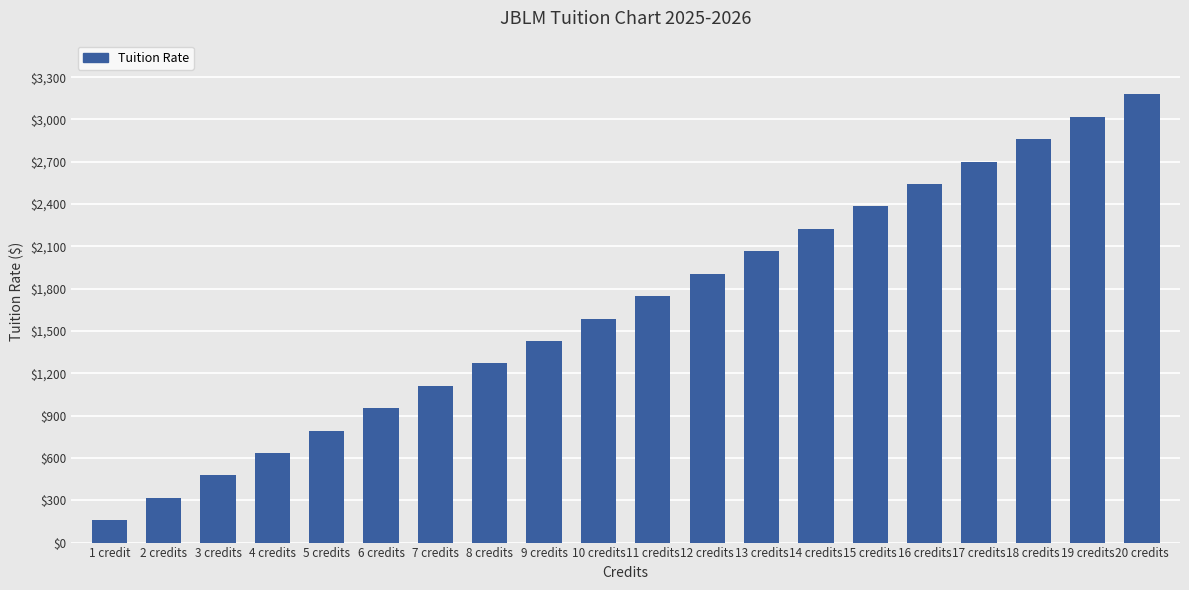

What is the maximum value shown in the chart?

3177.6